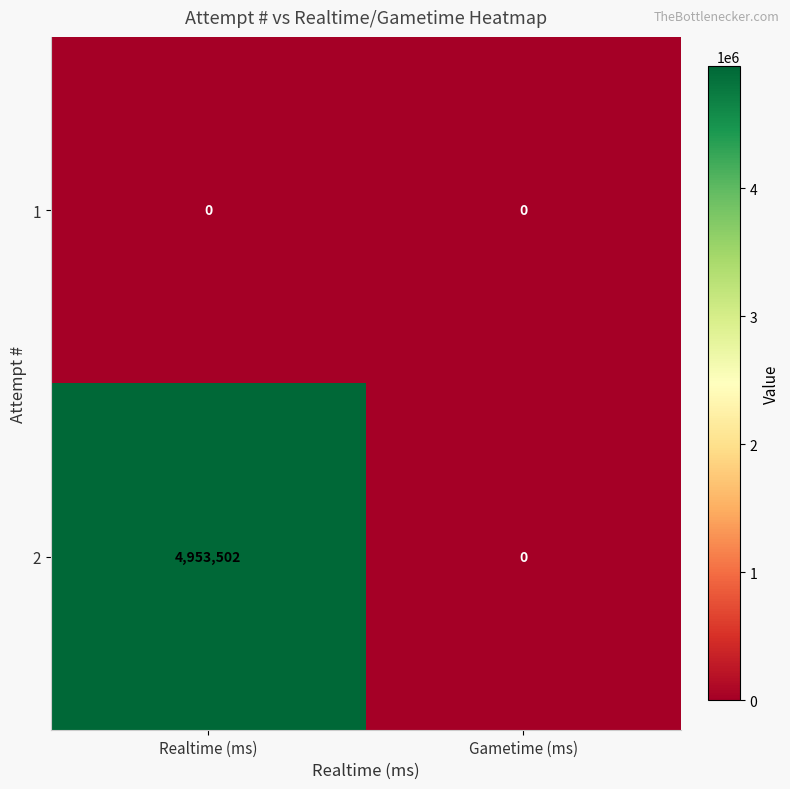

At which category is the sum across all series the highest?

Realtime (ms)